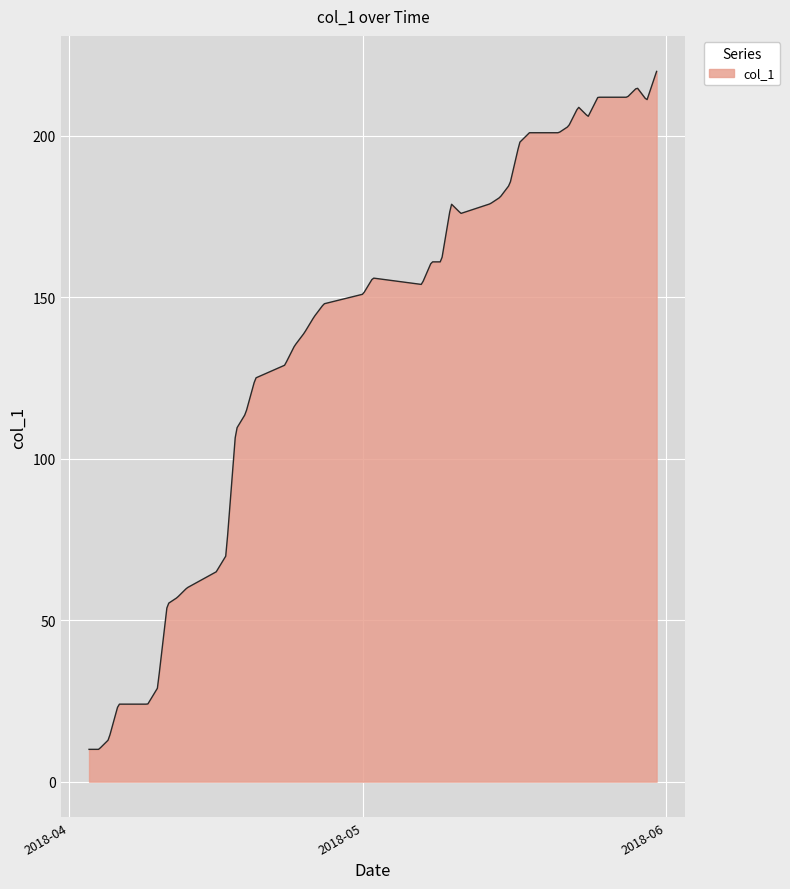

What is the greatest value displayed?

220.0